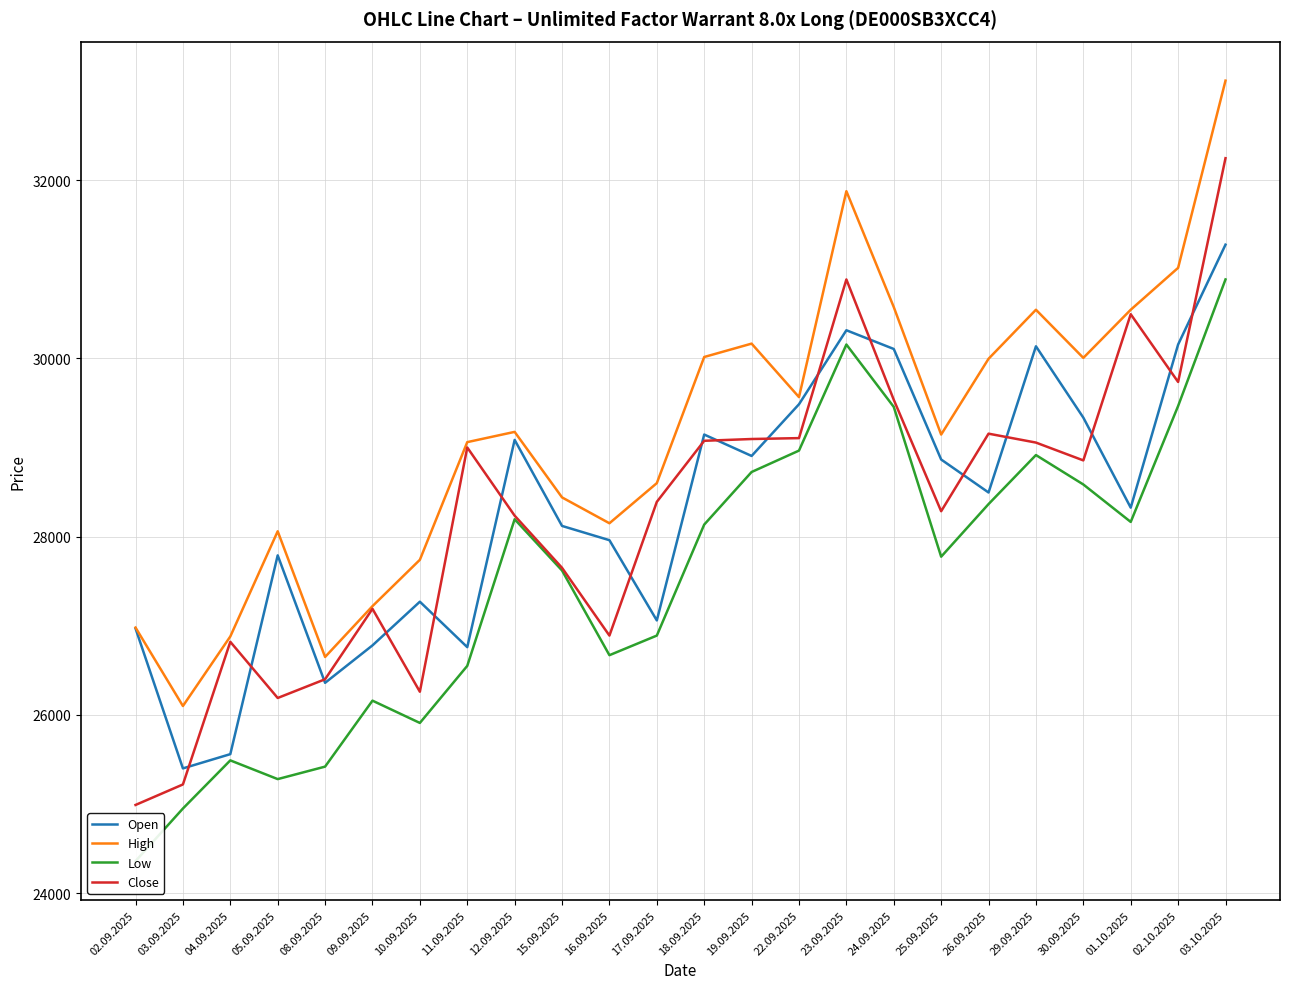

List the series in order of their peak value, lowest first.

Low, Open, Close, High